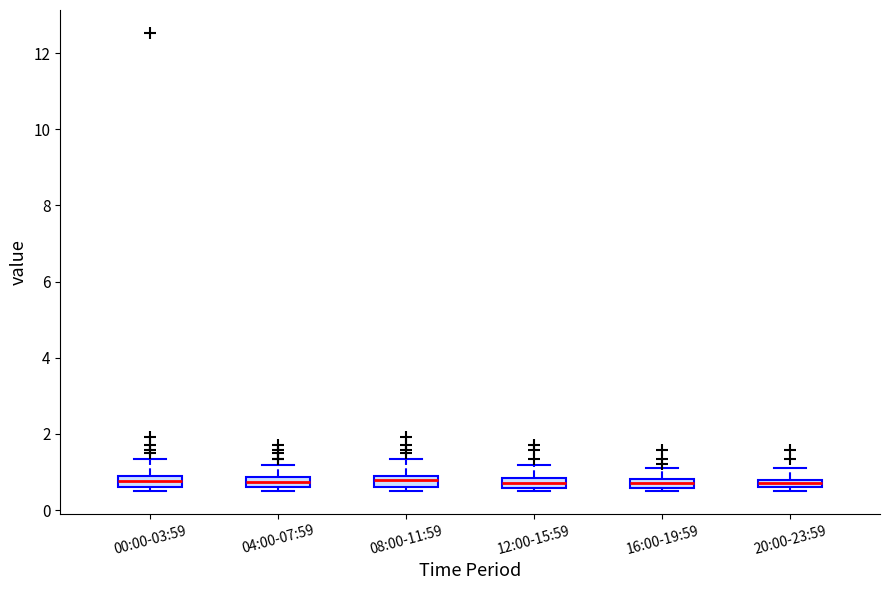

Where is the upper edge of the box for 20:00-23:59 on the y-axis? The values are not printed on the chart, so give them approximately, as read against the axis.

0.8